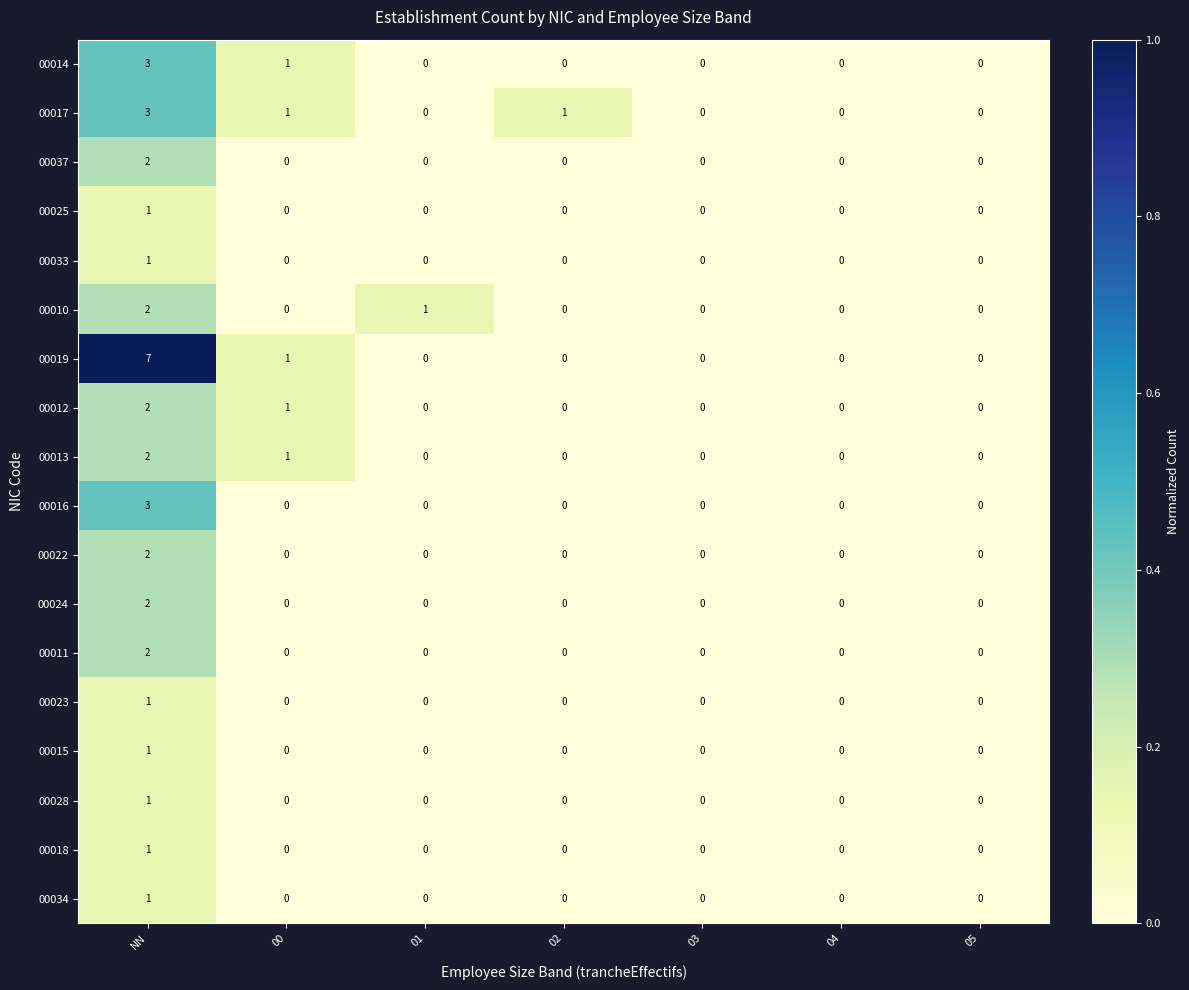

The 00017 series shows 2 at 02. True or false?

False